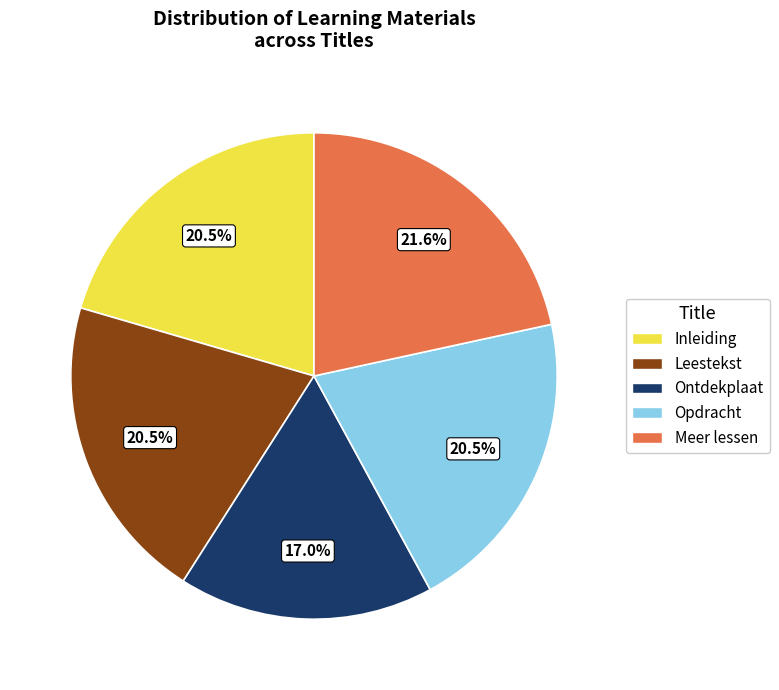

Count the number of slices in the pie.

5